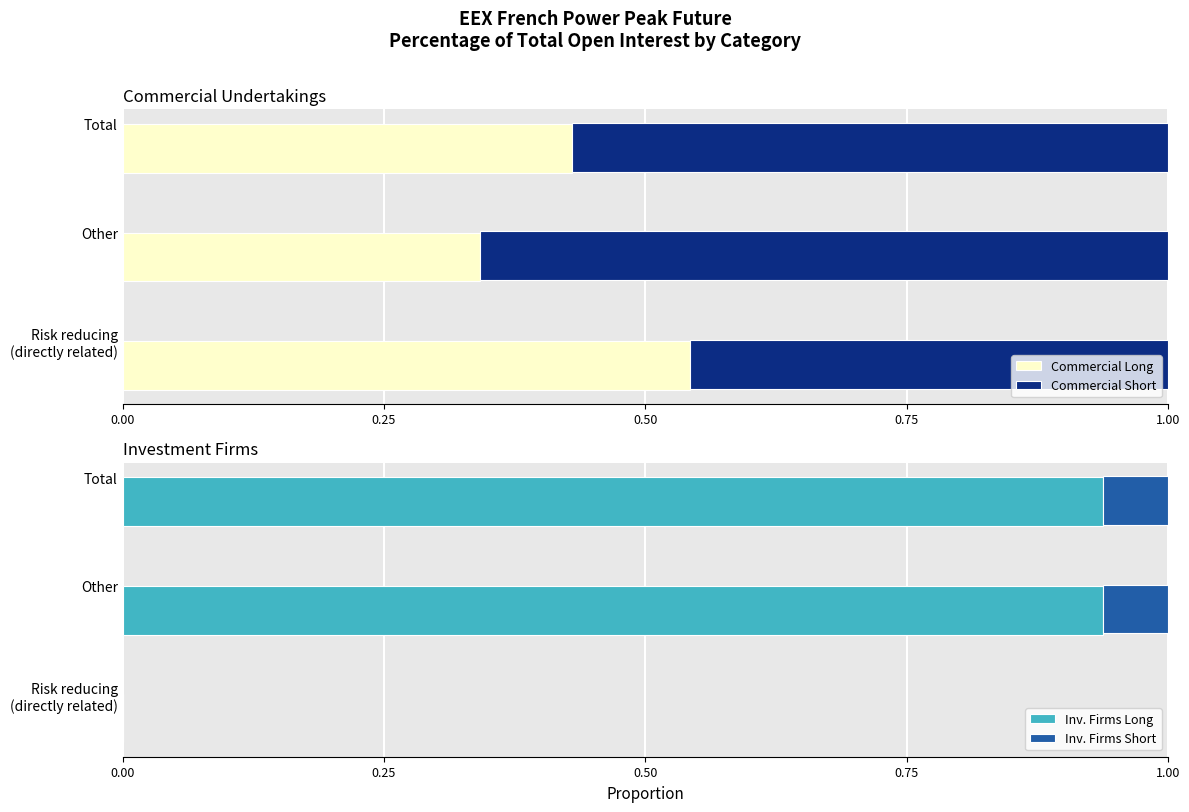

What are all the series names shown in the legend?

Commercial Long, Commercial Short, Inv. Firms Long, Inv. Firms Short